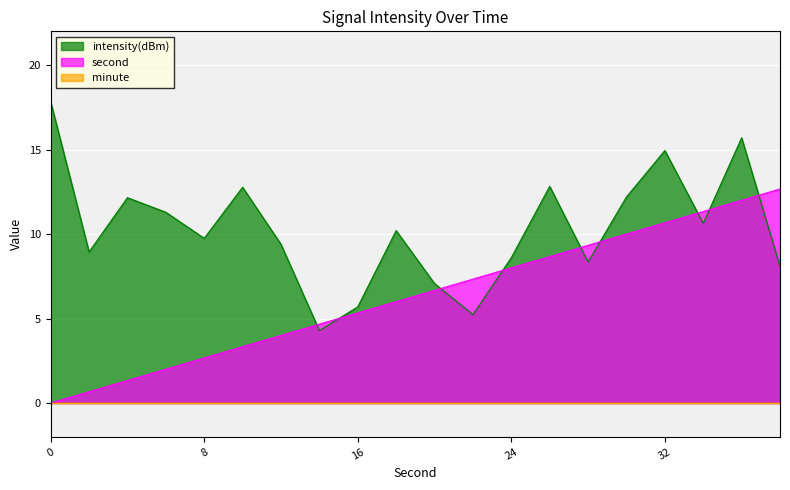

The value of second at 12 is 5.5. True or false?

False